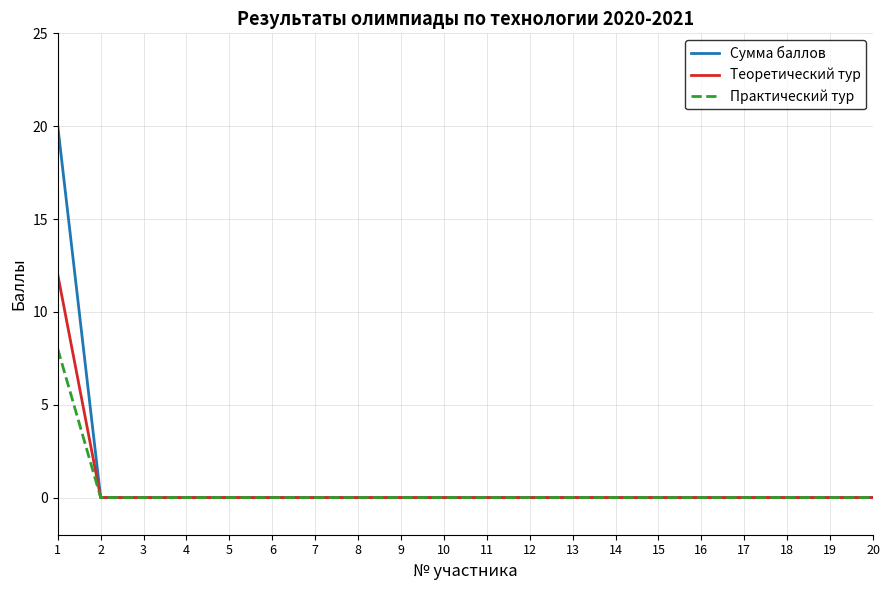

Reading left to right, transcribe all the data shown in this chart.

Сумма баллов: 1=20	2=0	3=0	4=0	5=0	6=0	7=0	8=0	9=0	10=0	11=0	12=0	13=0	14=0	15=0	16=0	17=0	18=0	19=0	20=0
Теоретический тур: 1=12	2=0	3=0	4=0	5=0	6=0	7=0	8=0	9=0	10=0	11=0	12=0	13=0	14=0	15=0	16=0	17=0	18=0	19=0	20=0
Практический тур: 1=8	2=0	3=0	4=0	5=0	6=0	7=0	8=0	9=0	10=0	11=0	12=0	13=0	14=0	15=0	16=0	17=0	18=0	19=0	20=0